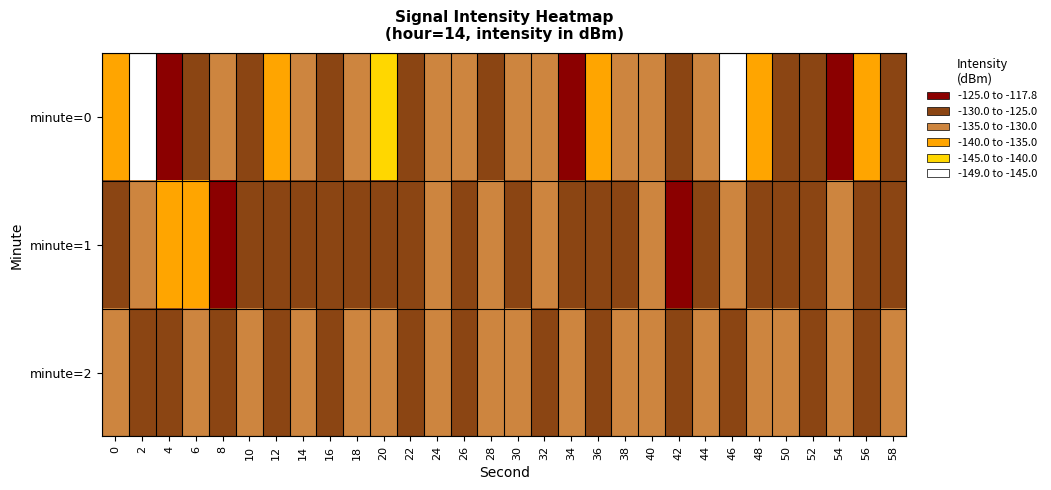

Reading left to right, transcribe all the data shown in this chart.

minute=0: 0=-138.6	2=-149.0	4=-124.2	6=-126.0	8=-134.4	10=-127.6	12=-138.9	14=-131.6	16=-128.3	18=-132.2	20=-141.7	22=-128.1	24=-133.6	26=-134.0	28=-125.6	30=-131.9	32=-131.5	34=-117.8	36=-135.4	38=-130.8	40=-132.7	42=-125.6	44=-131.3	46=-145.4	48=-137.2	50=-125.8	52=-128.6	54=-122.9	56=-138.3	58=-129.9
minute=1: 0=-129.6	2=-131.0	4=-135.5	6=-135.1	8=-120.0	10=-127.6	12=-125.1	14=-126.5	16=-129.9	18=-126.7	20=-130.0	22=-128.0	24=-131.0	26=-127.0	28=-133.0	30=-129.0	32=-132.0	34=-126.0	36=-130.0	38=-128.0	40=-131.0	42=-125.0	44=-129.0	46=-133.0	48=-128.0	50=-130.0	52=-127.0	54=-131.0	56=-129.0	58=-128.0
minute=2: 0=-132.0	2=-130.0	4=-128.5	6=-131.2	8=-129.8	10=-133.1	12=-127.4	14=-130.6	16=-128.9	18=-132.3	20=-130.5	22=-129.1	24=-131.7	26=-128.4	28=-132.8	30=-130.2	32=-129.6	34=-131.9	36=-128.7	38=-130.8	40=-132.1	42=-129.3	44=-131.5	46=-128.2	48=-130.9	50=-132.5	52=-129.7	54=-131.3	56=-128.6	58=-130.4